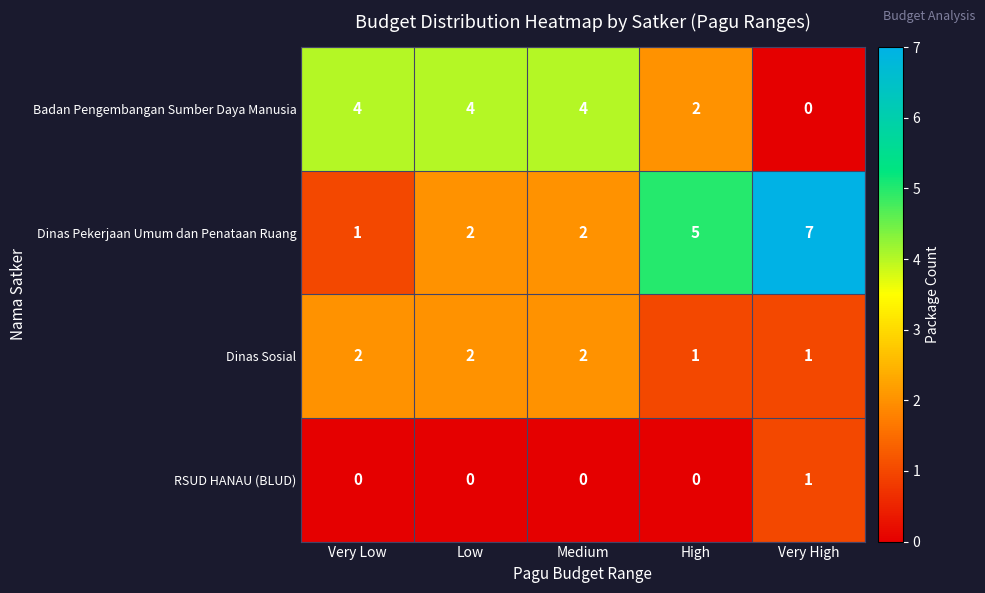

At which category is the sum across all series the highest?

Very High